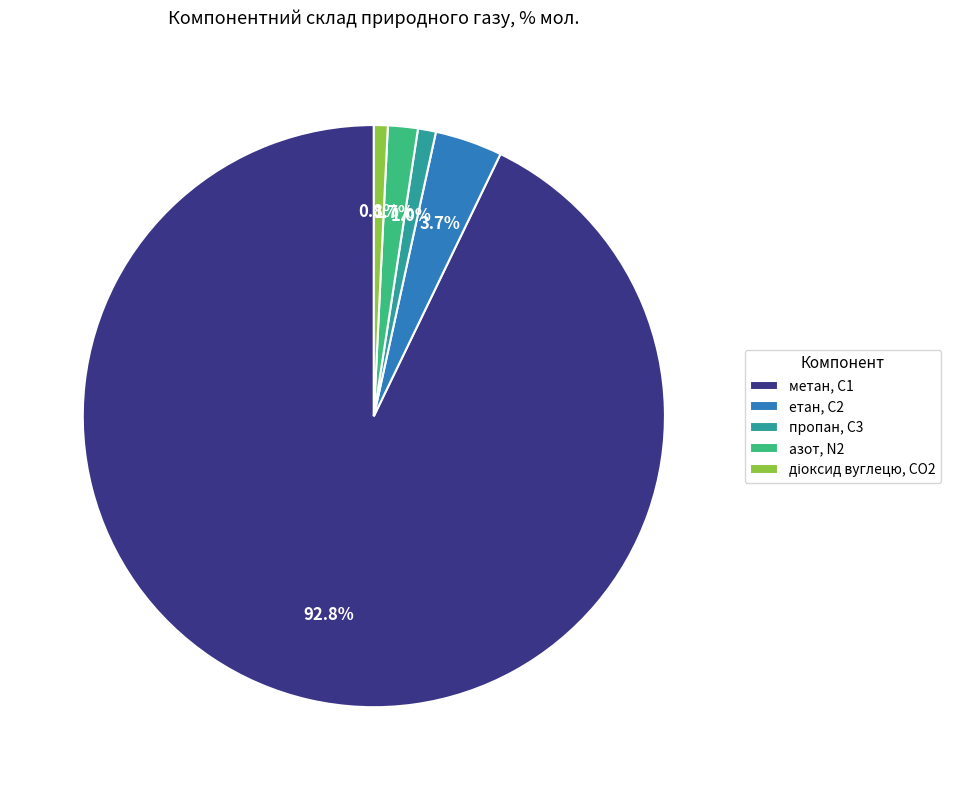

What is the ratio of the value at пропан, С3 to the value at азот, N2?

0.6